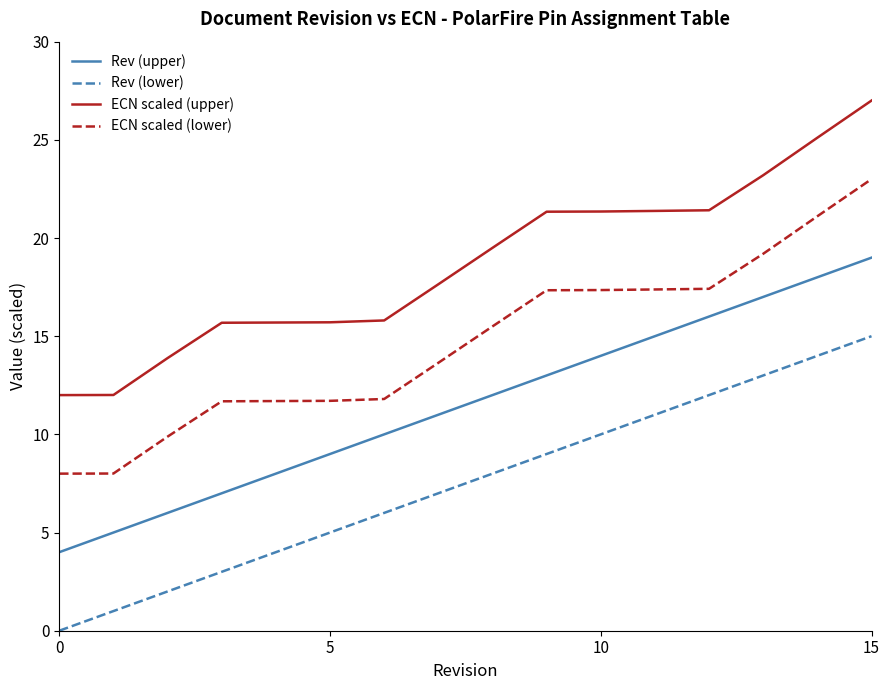

True or false: ECN scaled (lower) and Rev (upper) cross at least once.

False